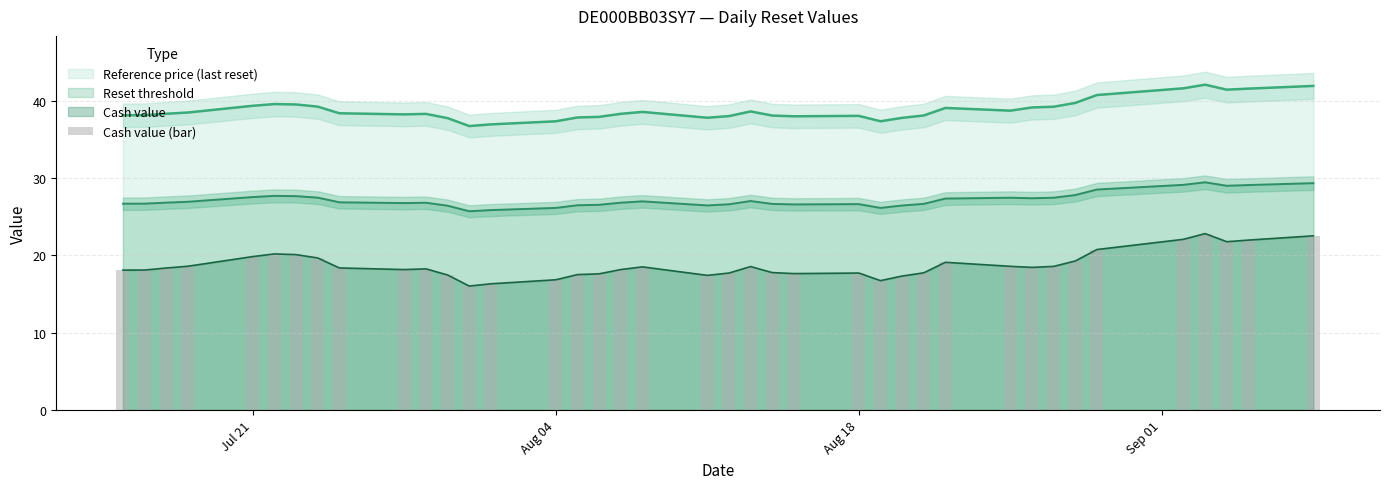

What is the lowest value of the Reference price (last reset) series?

36.7